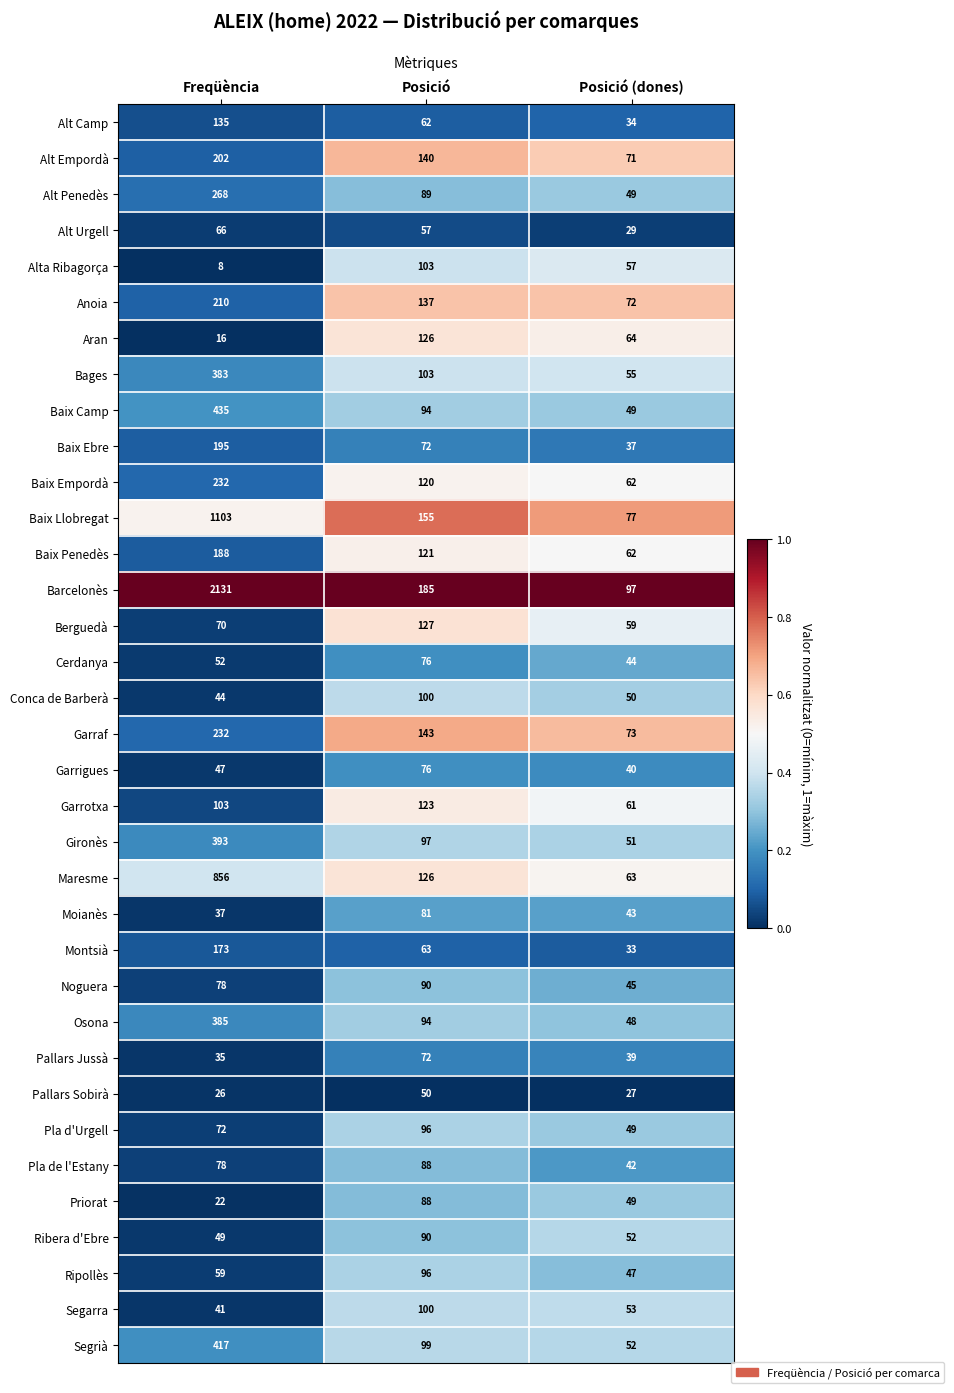

What is the total value across all series at Posició (dones)?

1835